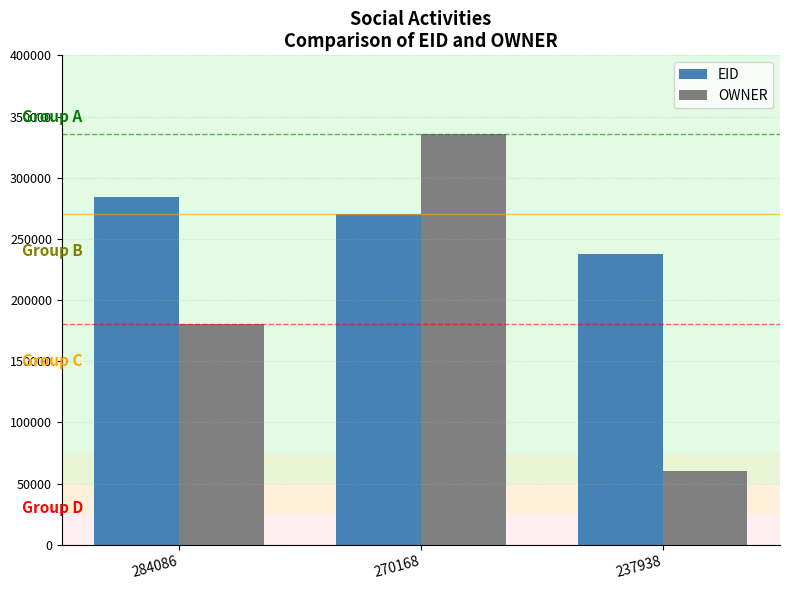

Is it true that EID equals 237938 at 237938?

True